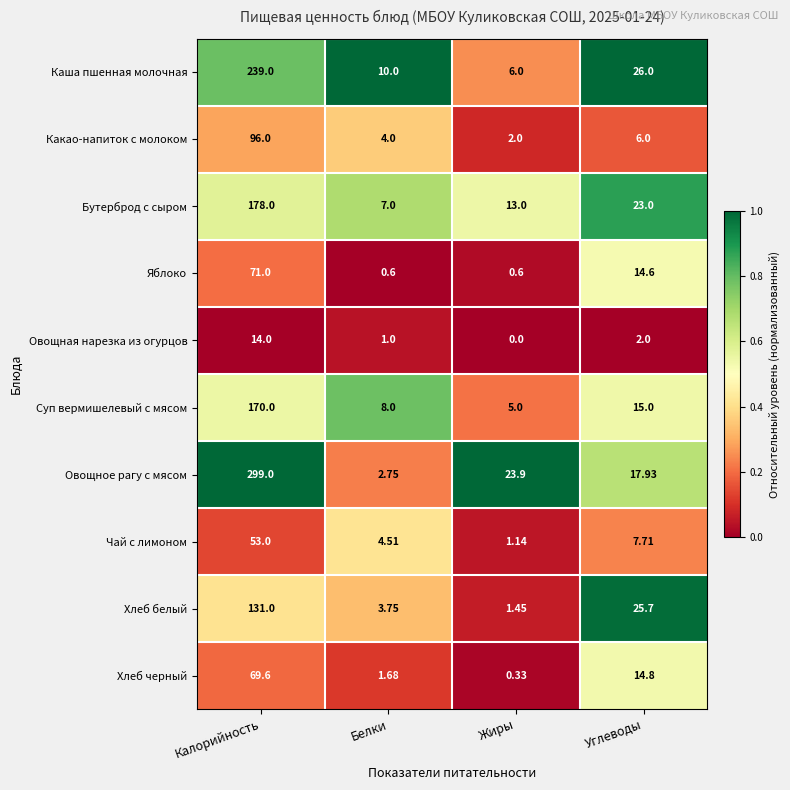

Which series has the largest total across all categories?

Овощное рагу с мясом